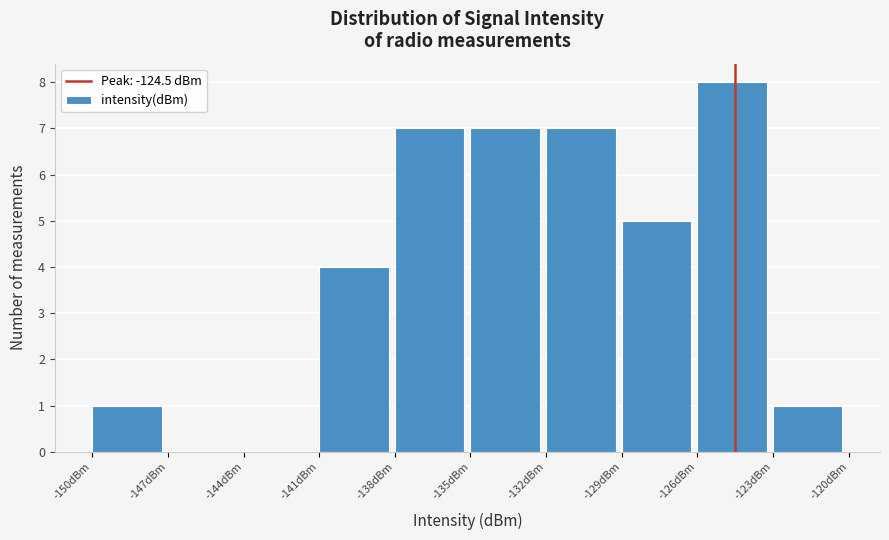

Reading left to right, transcribe this chart: for each bar, give the range it covers on the x-axis and its height. The values are not printed on the chart, so give them approximately, as read against the axis.

-150 to -147: 1
-147 to -144: 0
-144 to -141: 0
-141 to -138: 4
-138 to -135: 7
-135 to -132: 7
-132 to -129: 7
-129 to -126: 5
-126 to -123: 8
-123 to -120: 1